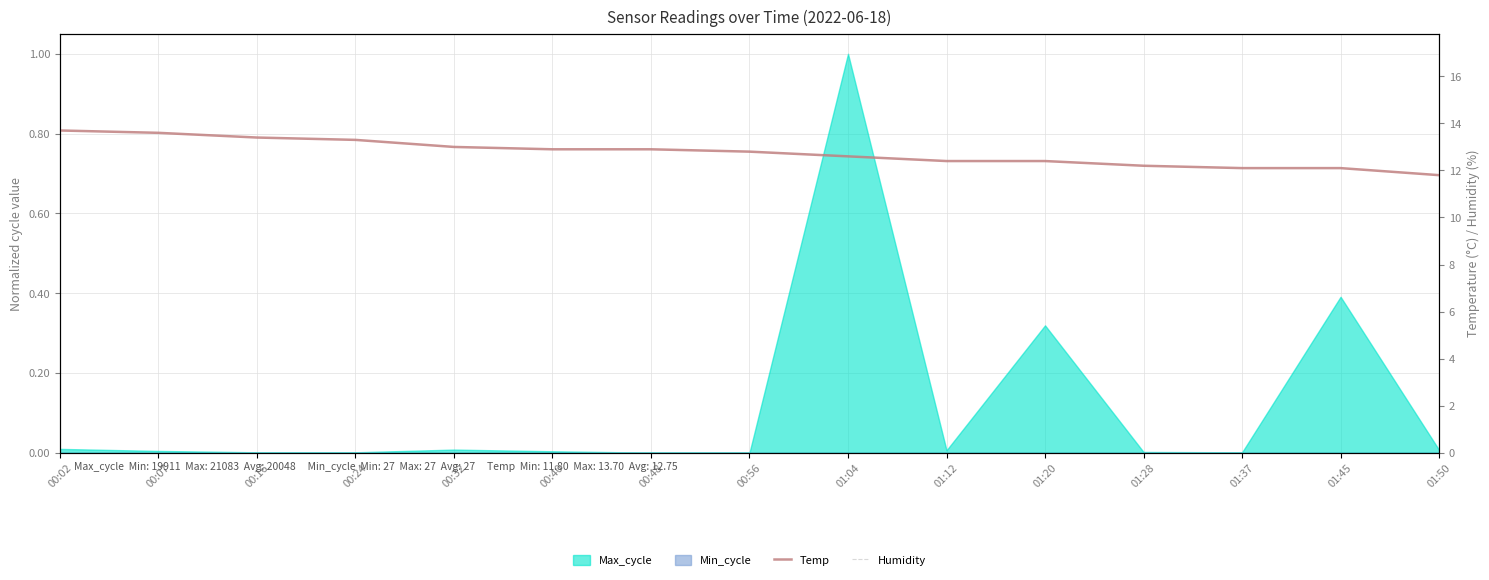

What is the difference between the Temp values at 01:20 and 00:16?

1.0